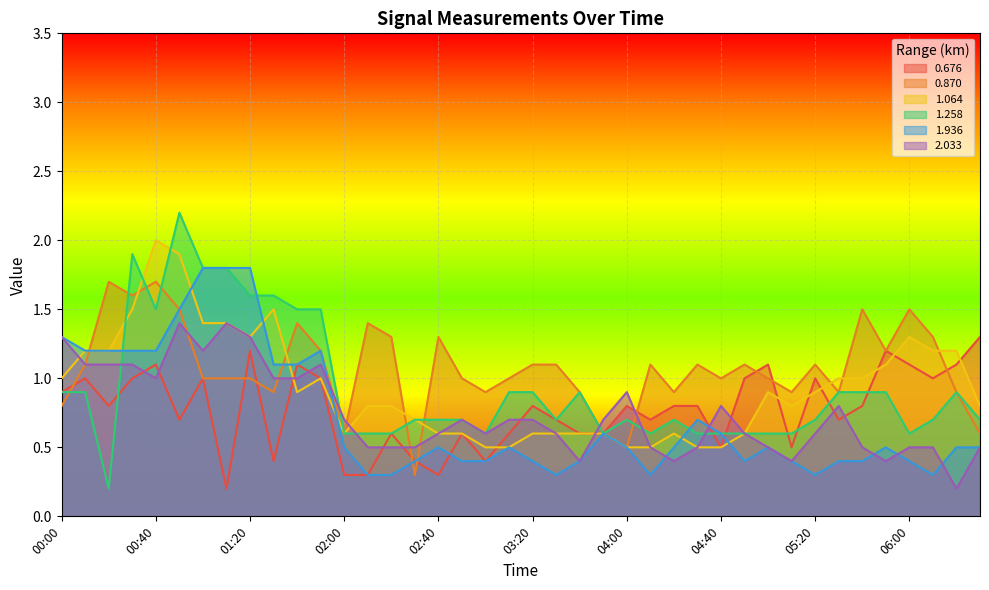

Between which two adjacent categories do 1.064 and 0.870 first intersect?

00:10 and 00:20